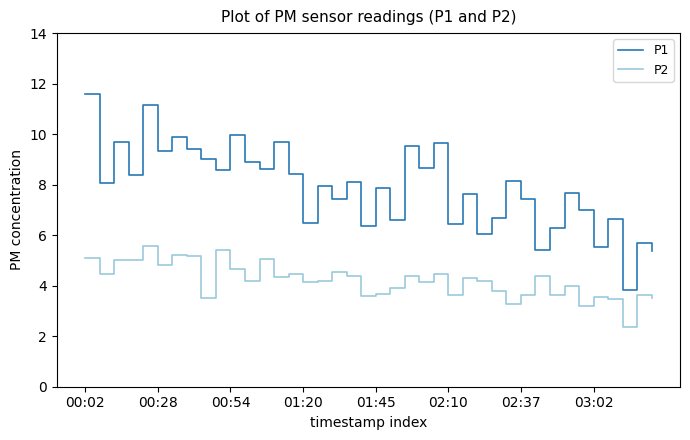

Which series has the largest range (max minus min)?

P1